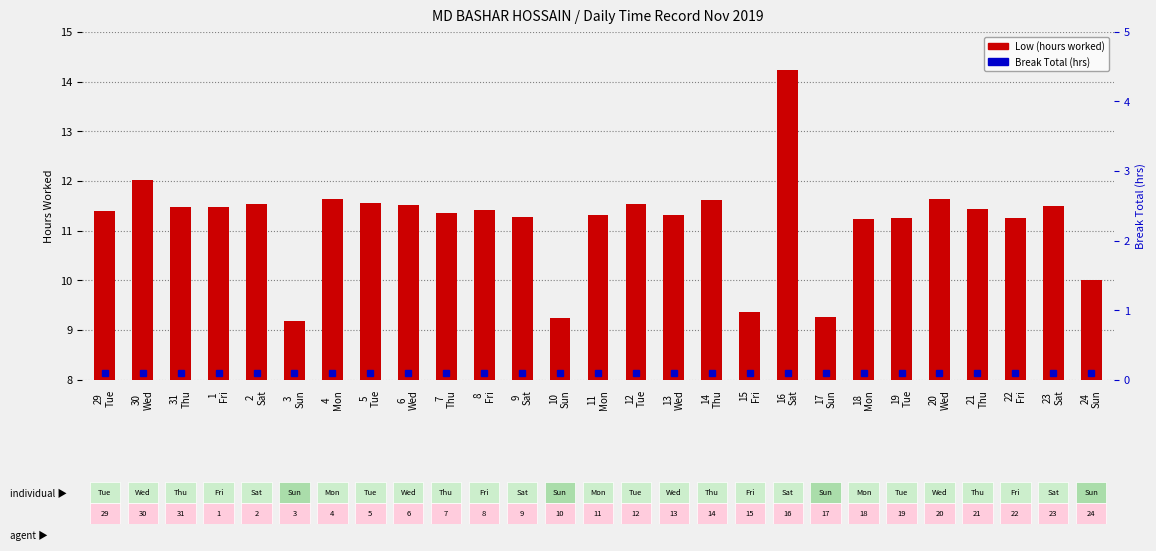

How many groups of bars are there?

27